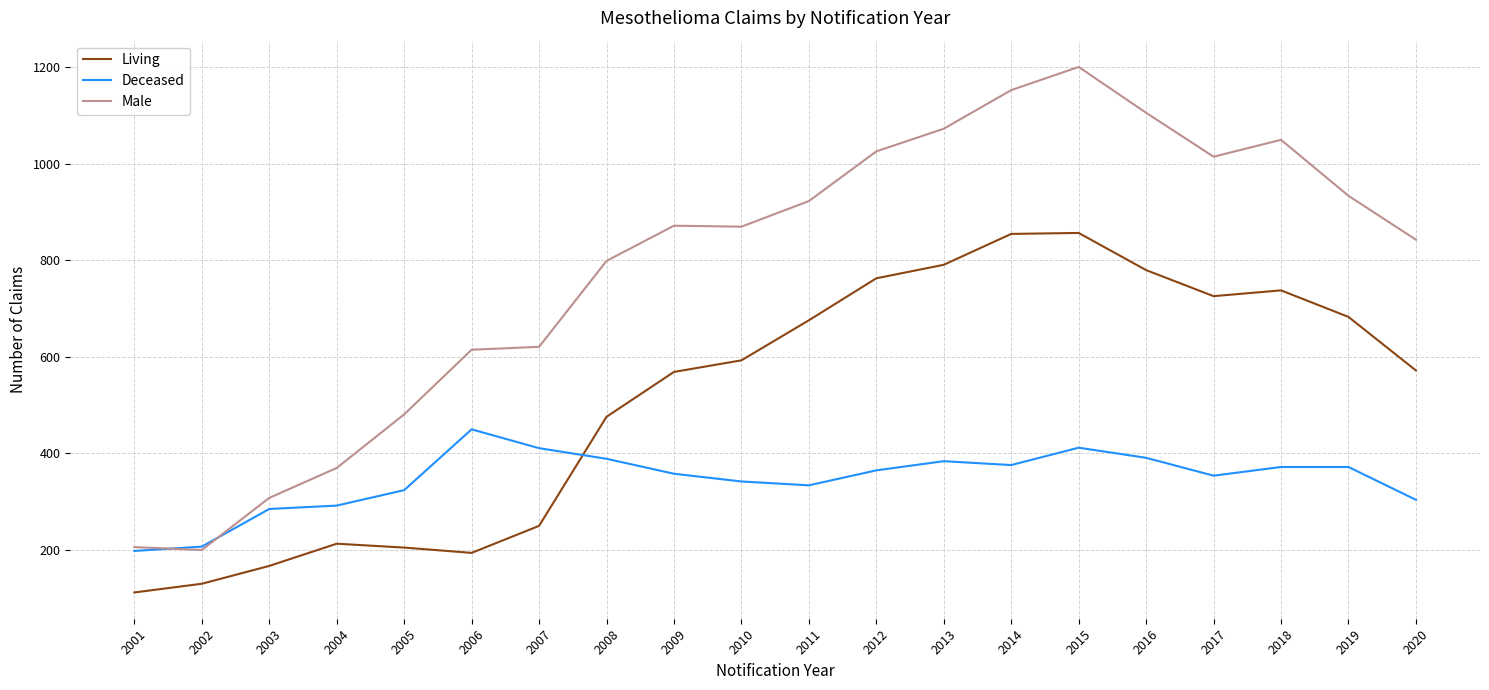

What is the minimum value shown in the chart?

112